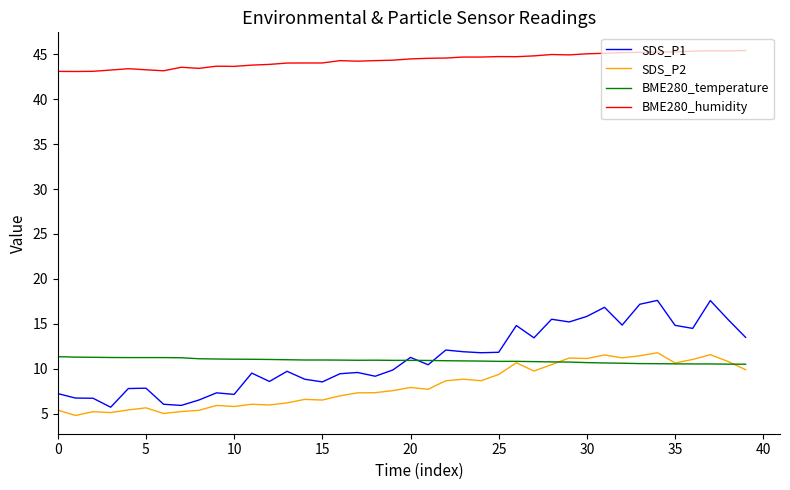

Does the chart display data point markers on the line(s)?

No